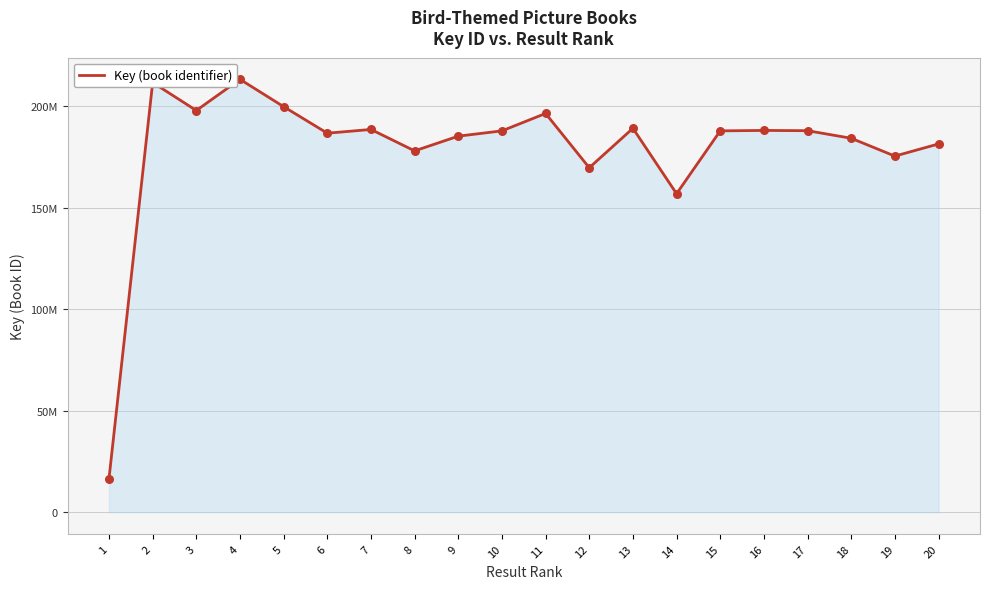

What is the ratio of the value at 12 to the value at 4?

0.8